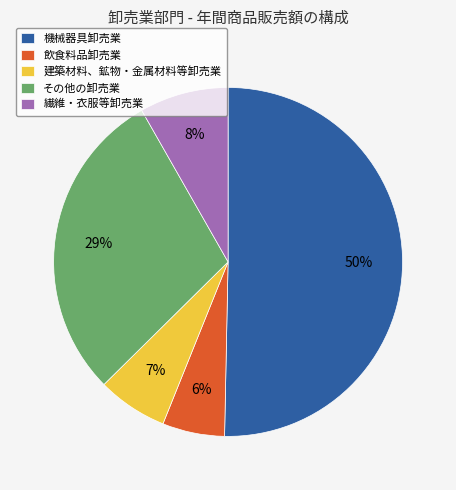

What is the largest slice in the pie chart?

機械器具卸売業